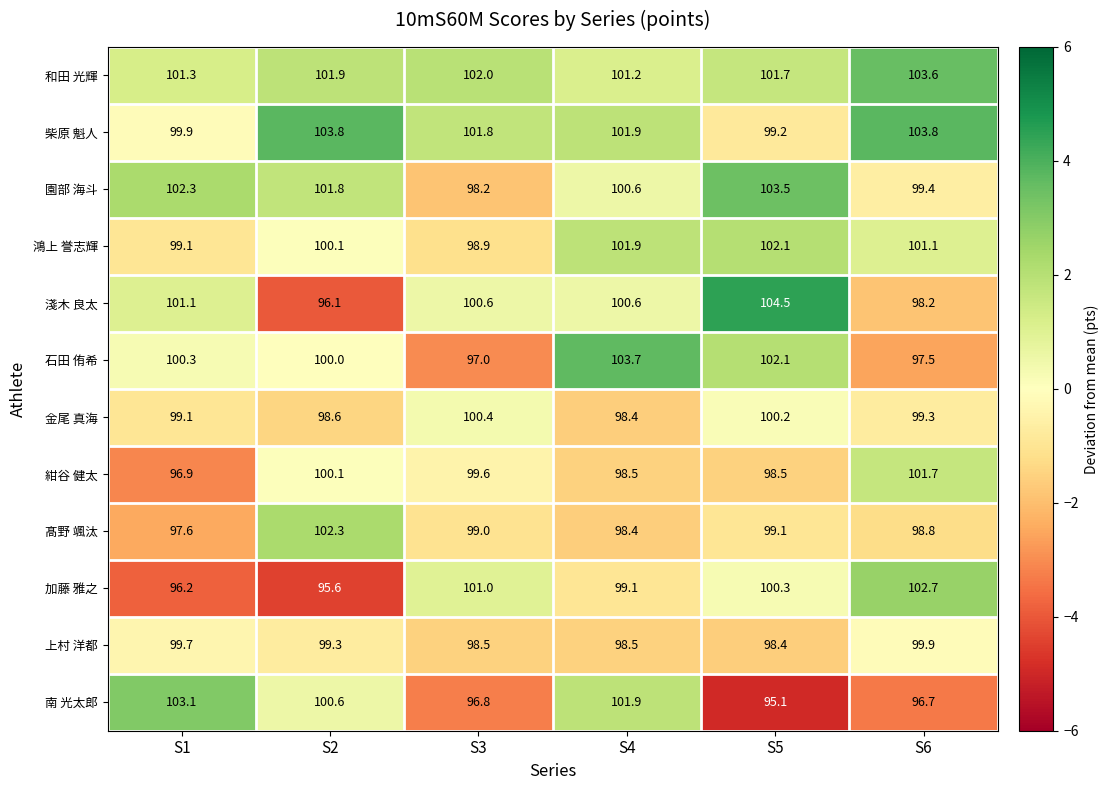

The 石田 侑希 series shows 42.3 at S3. True or false?

False